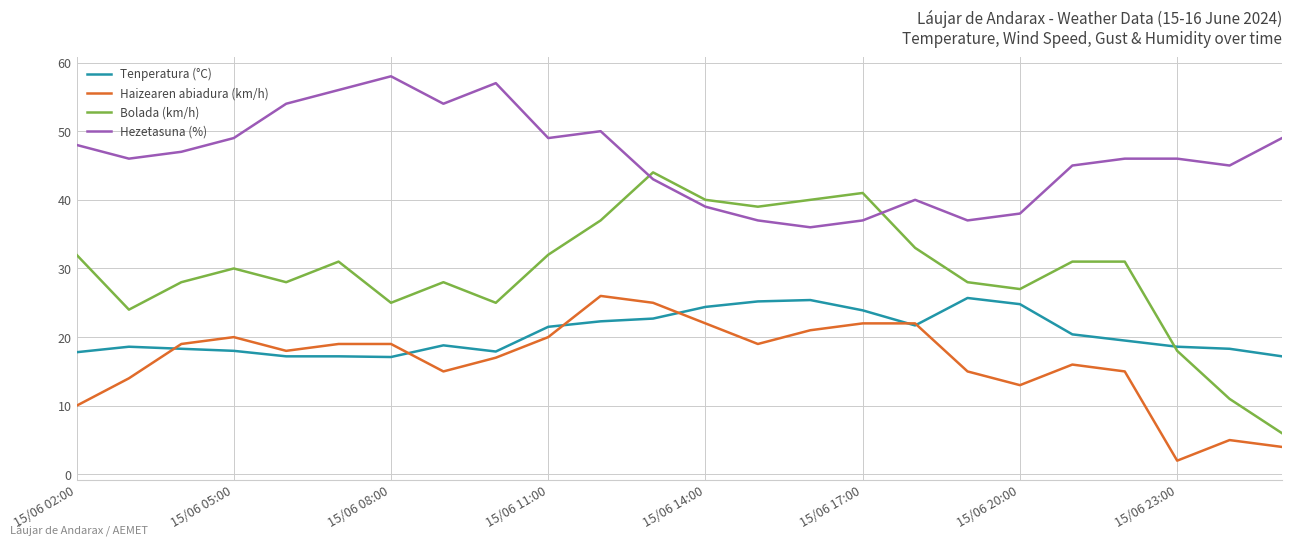

Which series has the widest spread of values?

Bolada (km/h)